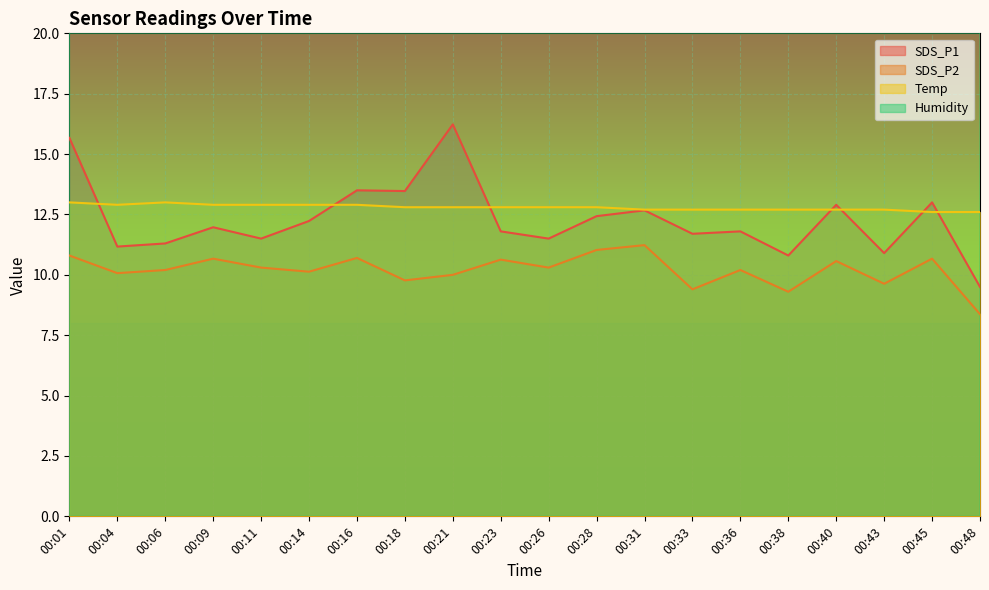

Between 00:16 and 00:38, which is larger?

00:16